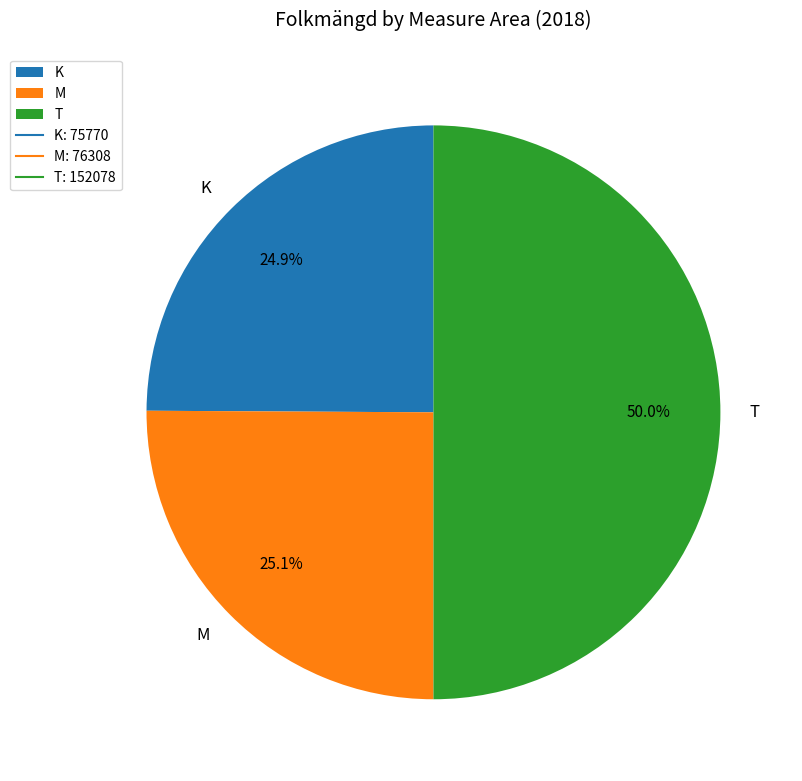

Which slice is the largest?

T